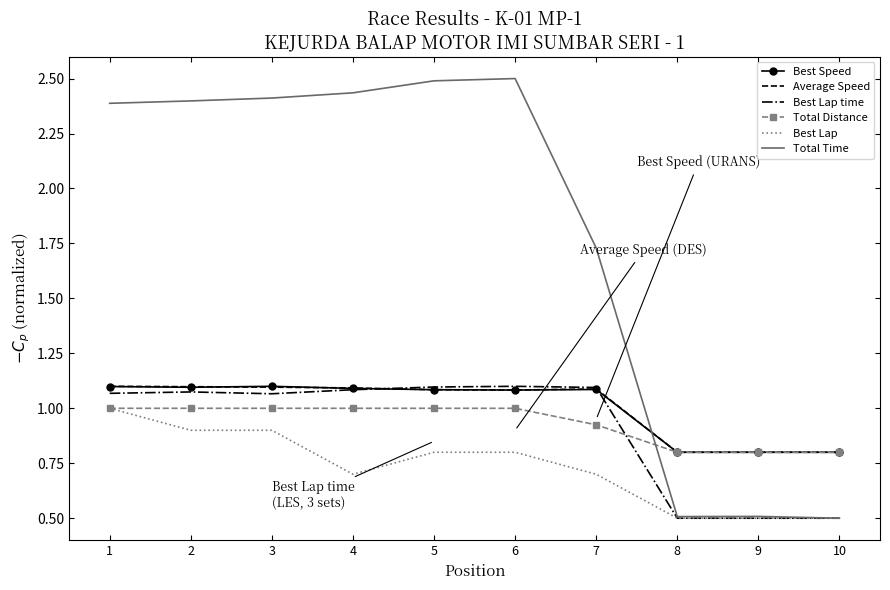

What is the sum of all Total Time values?

17.9